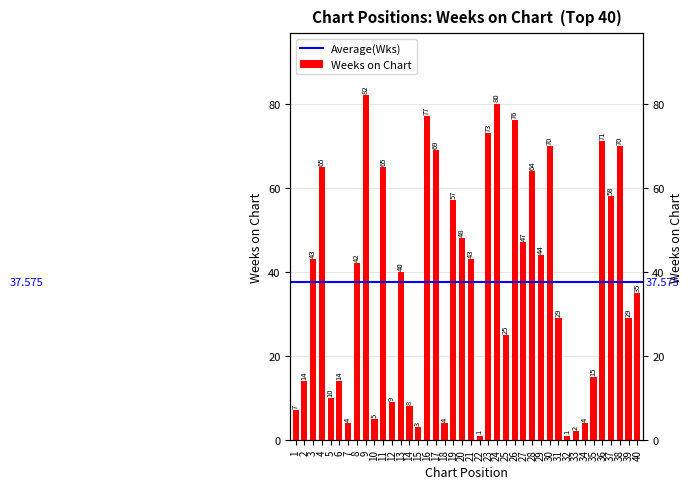

Approximately how many times larger is the value at 3 compared to 30?

0.6